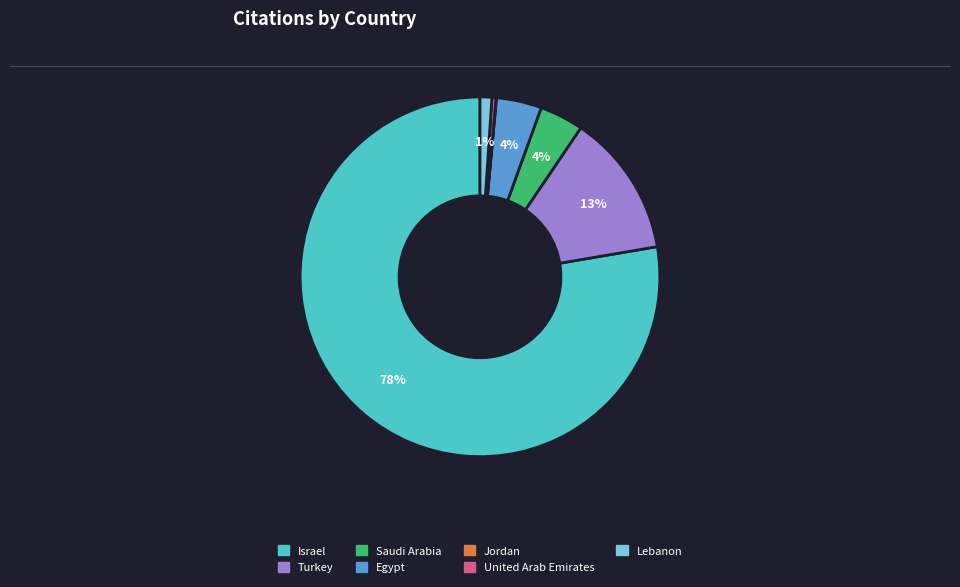

Which slice is the largest?

Israel